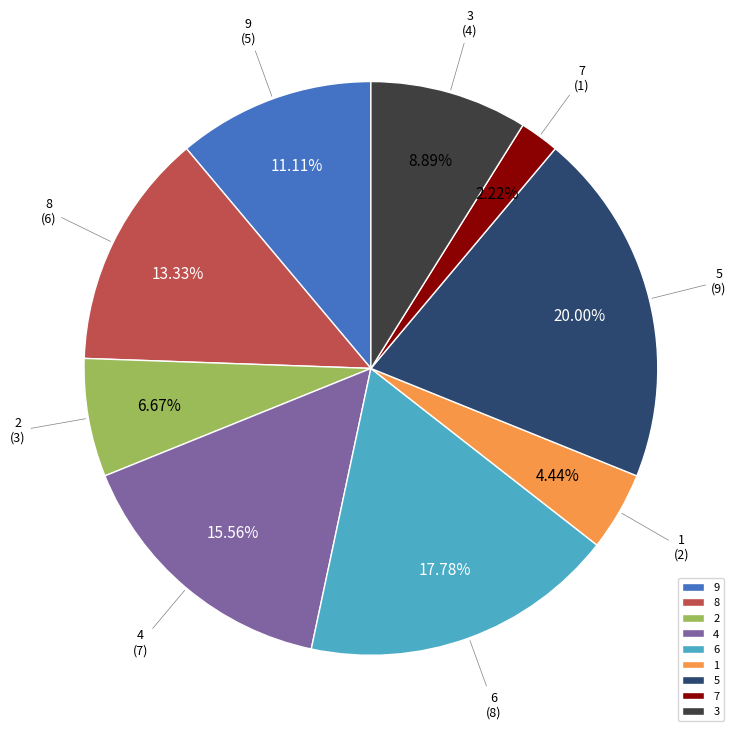

To the nearest percent, what portion does 7 represent?

2%